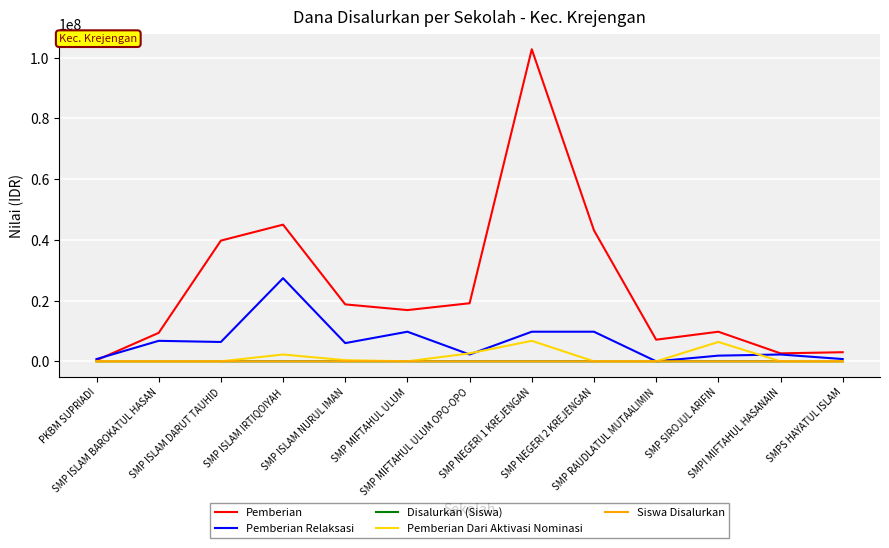

Which series has the largest total across all categories?

Pemberian